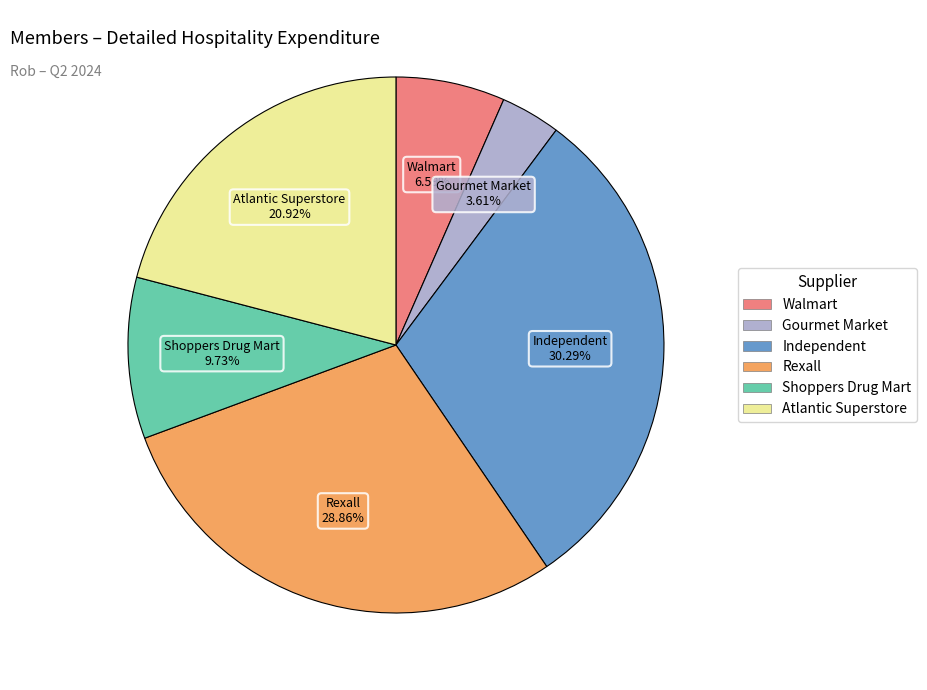

Is there any slice that represents more than half of the pie?

No